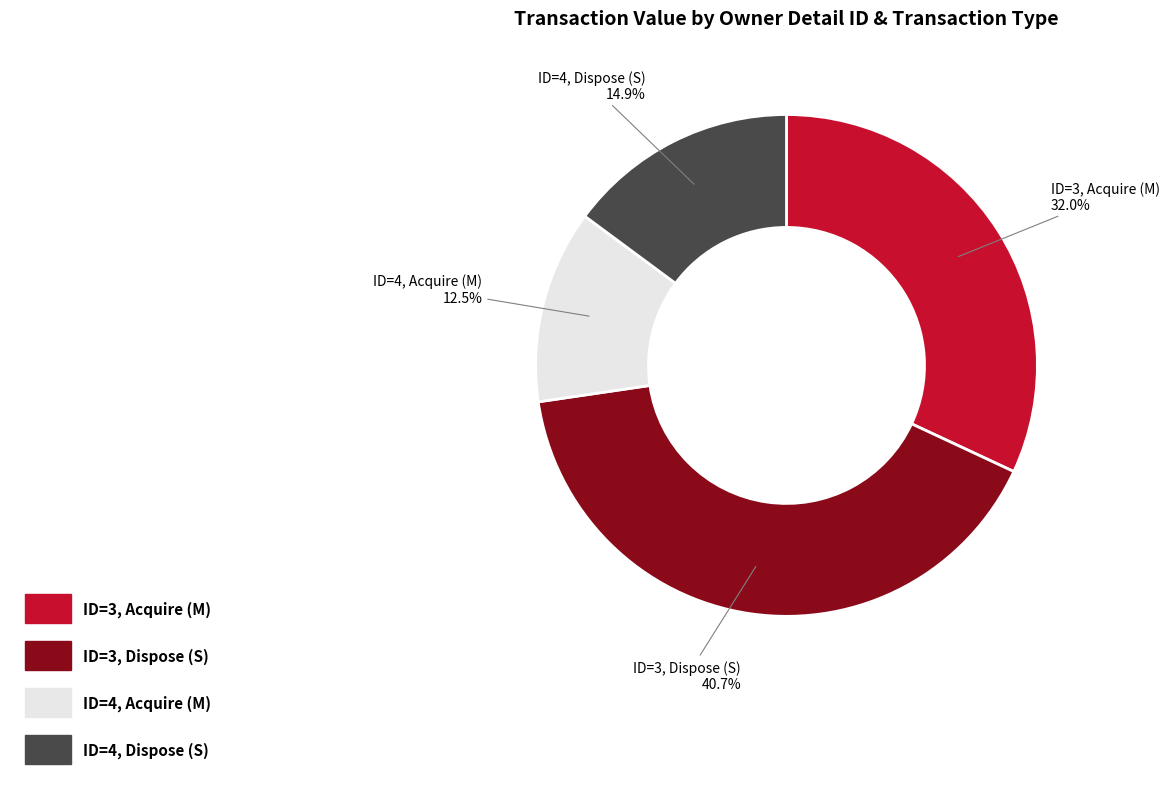

Does any single category account for the majority?

No